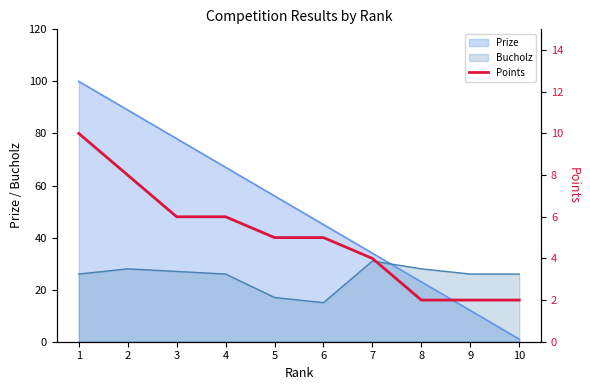

What is the highest value of the Bucholz series?

31